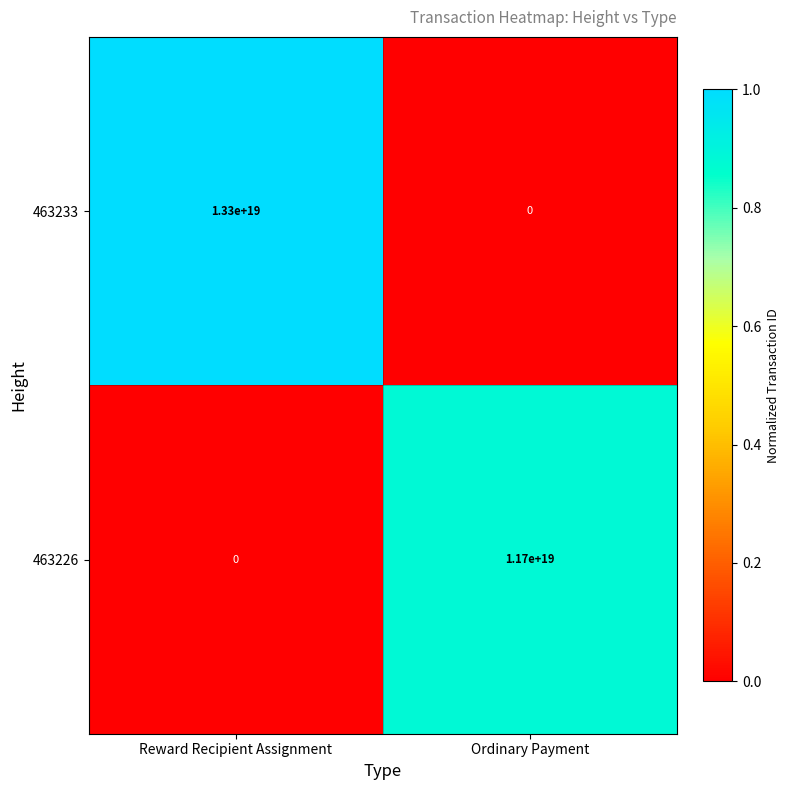

At which category is the sum across all series the highest?

Reward Recipient Assignment